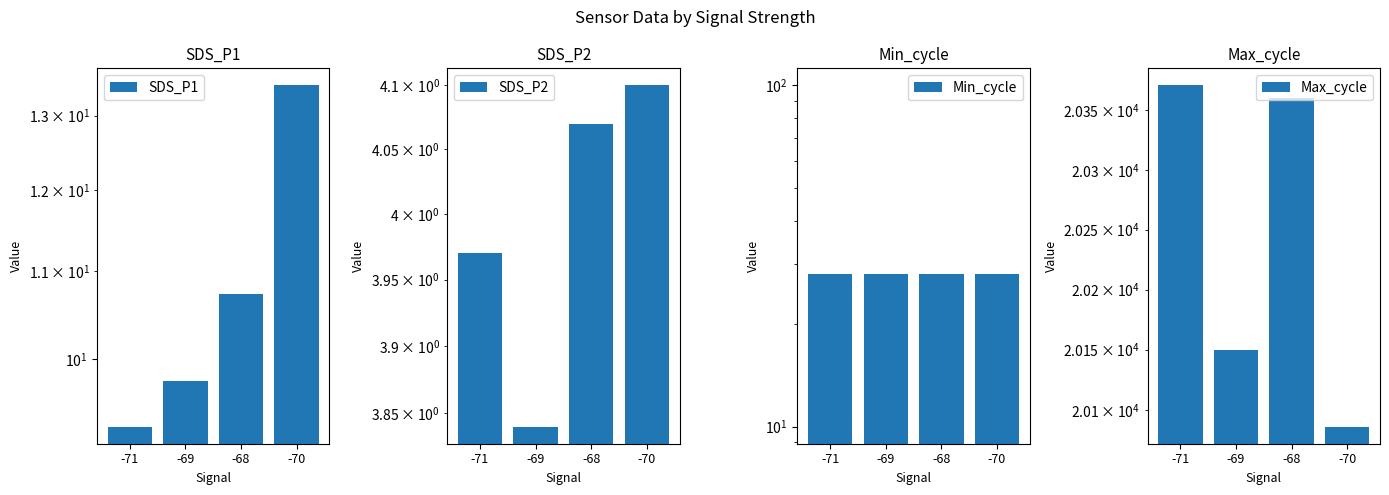

At which category does the chart reach its peak across all series?

-71